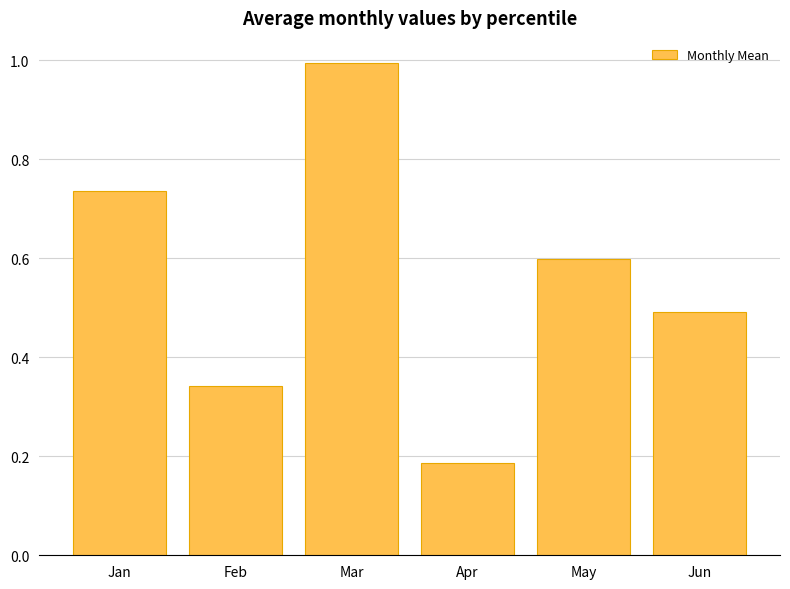

What is the sum of all values?

3.4